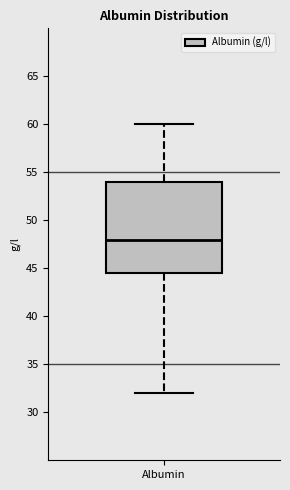

Where does the lower whisker of the box for Albumin end on the y-axis? The values are not printed on the chart, so give them approximately, as read against the axis.

32.0